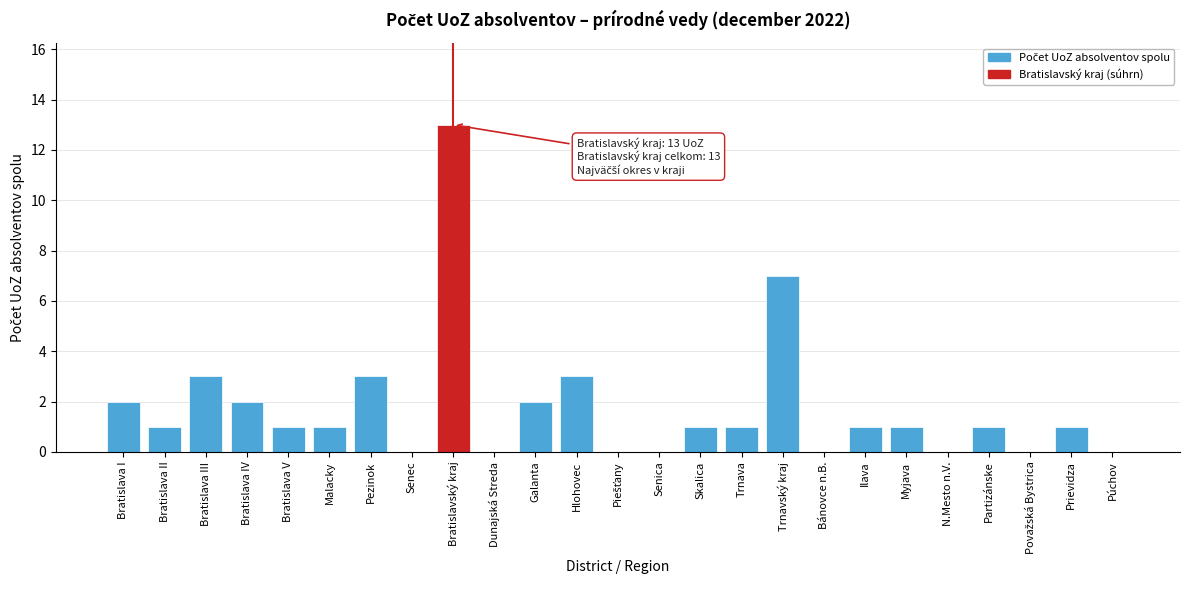

The chart shows a value of 0 at Myjava. True or false?

False